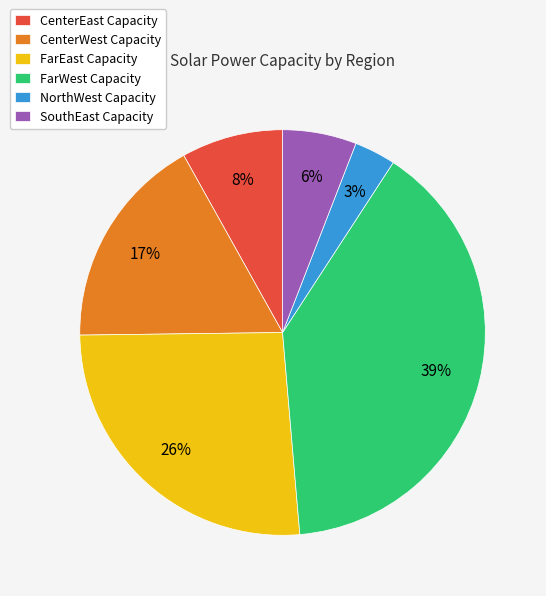

What is the ratio of the value at CenterEast Capacity to the value at CenterWest Capacity?

0.5